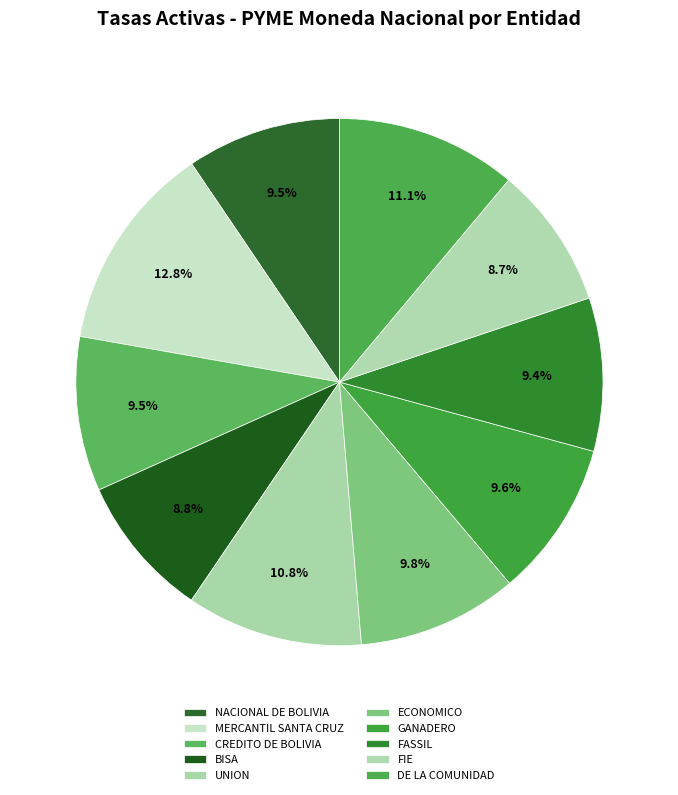

Is it true that DE LA COMUNIDAD is 11% of the pie?

True